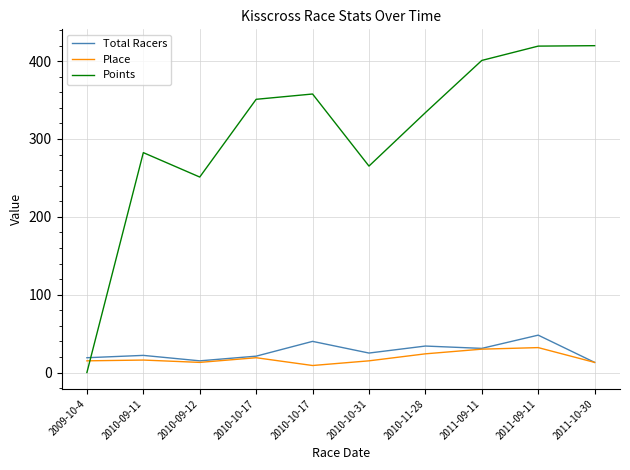

What is the greatest value displayed?

419.9